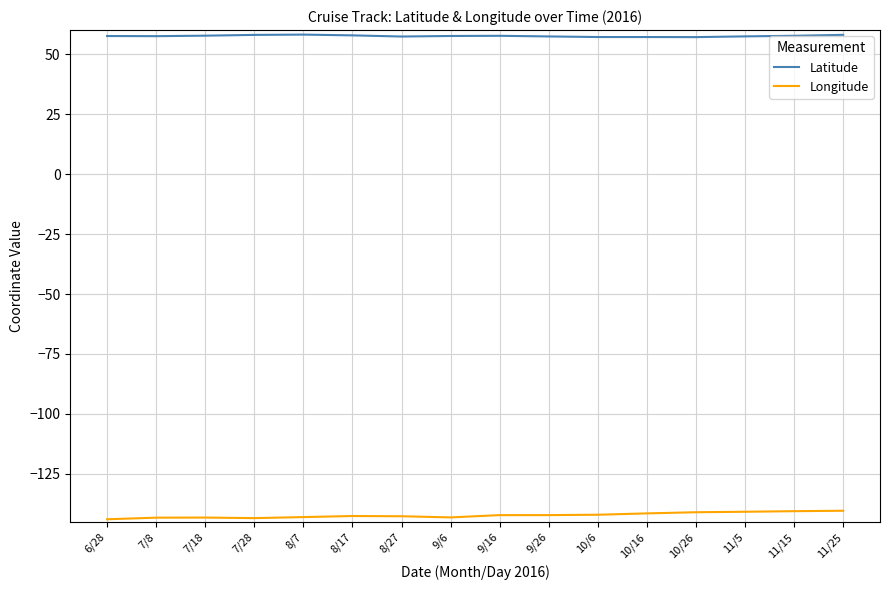

What is the highest value of the Longitude series?

-140.3